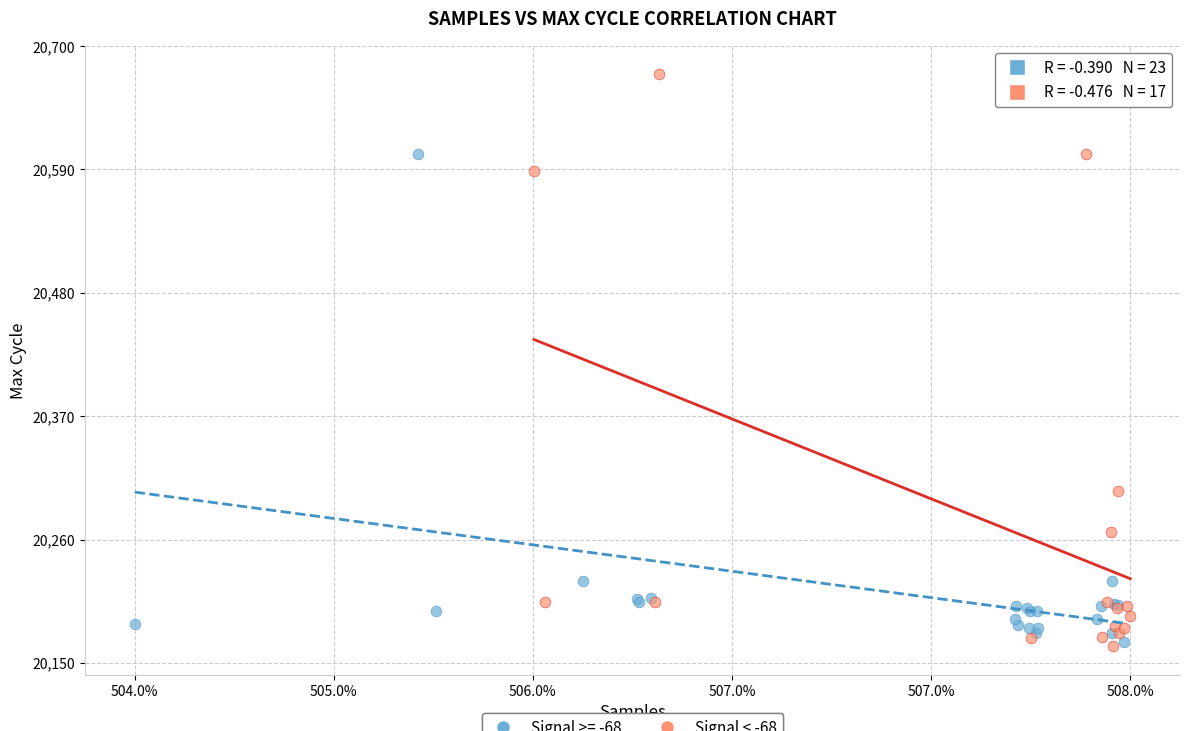

Which series has the largest Y range (max minus min)?

Signal < -68